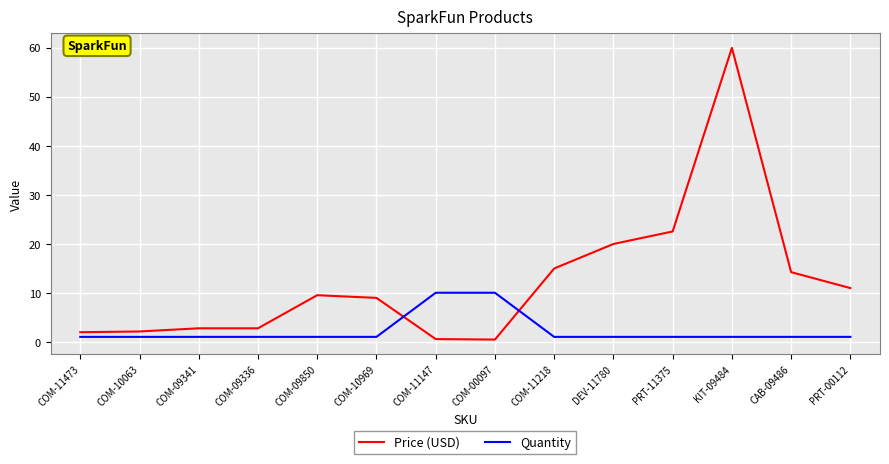

Does the chart display data point markers on the line(s)?

No